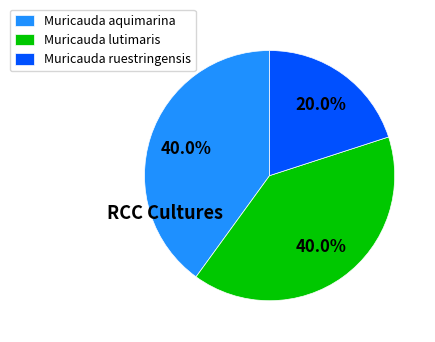

Does any single category account for the majority?

No